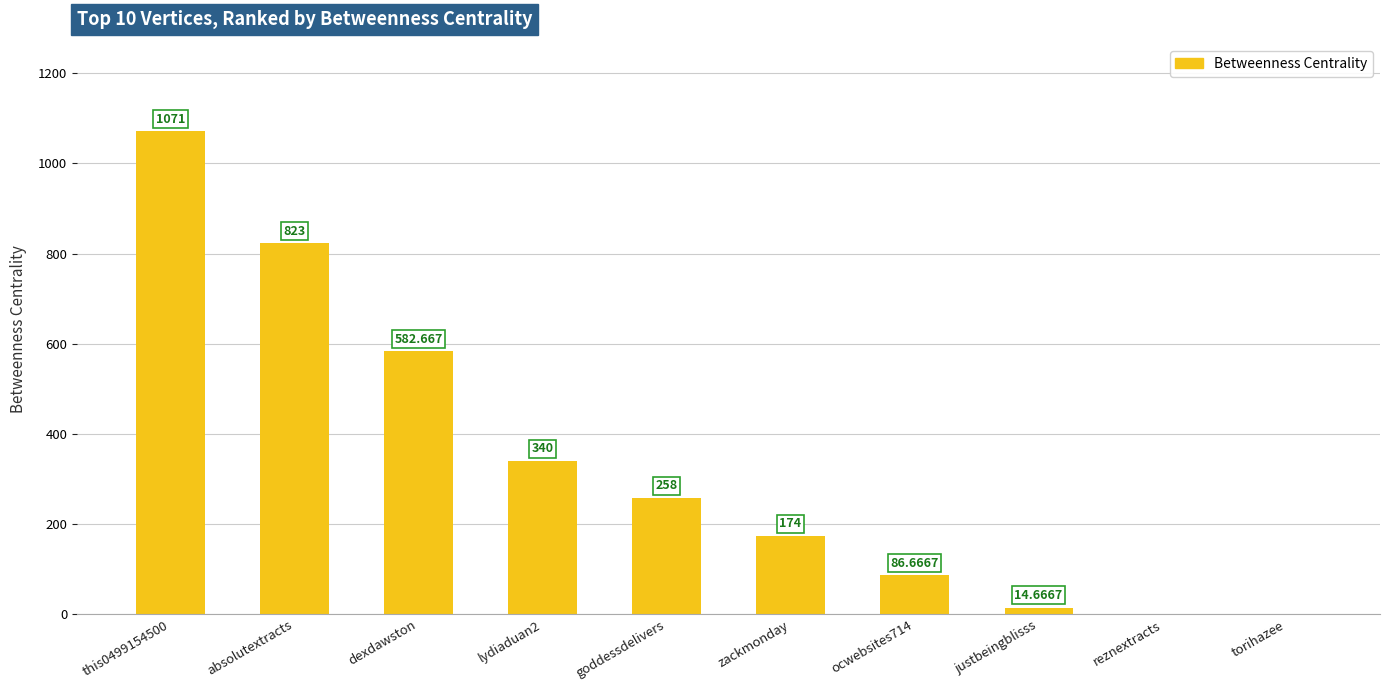

Reading right to left, transcribe all the data shown in this chart.

torihazee=0.0	reznextracts=0.0	justbeingblisss=14.7	ocwebsites714=86.7	zackmonday=174.0	goddessdelivers=258.0	lydiaduan2=340.0	dexdawston=582.7	absolutextracts=823.0	this0499154500=1071.0